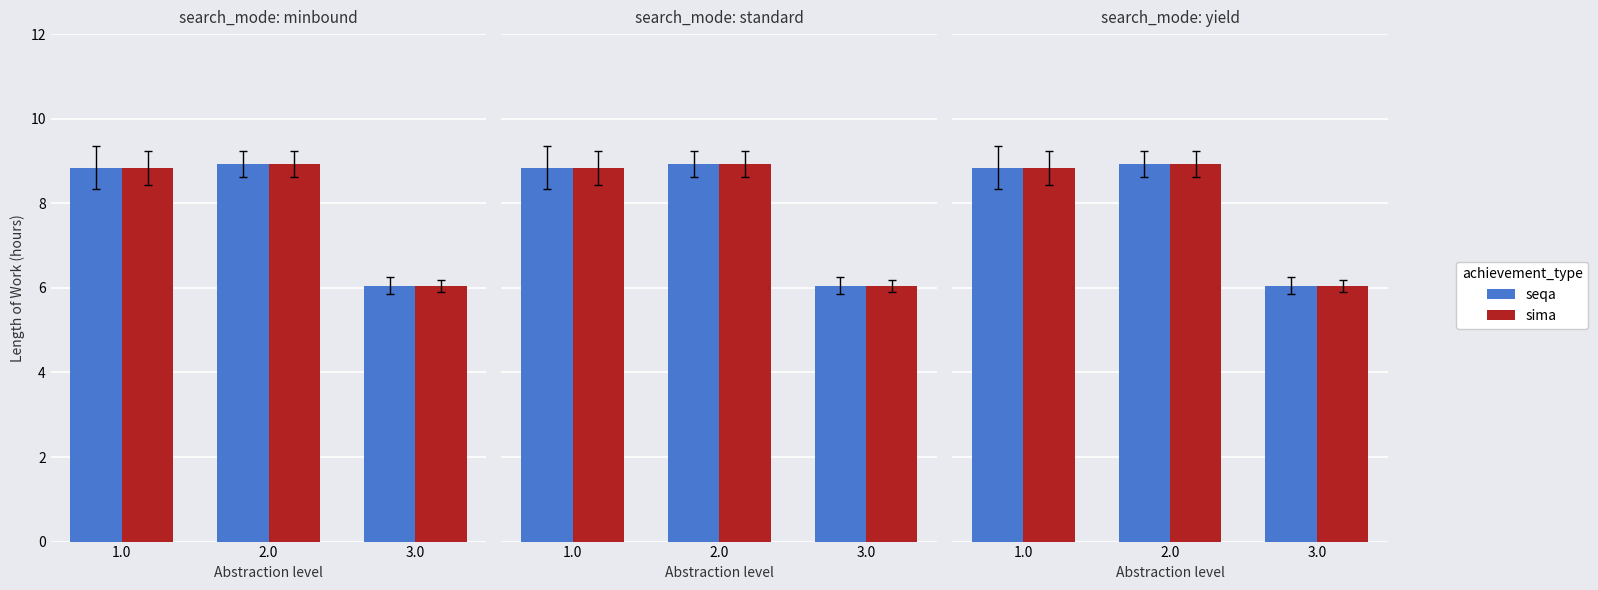

How many groups of bars are there?

3